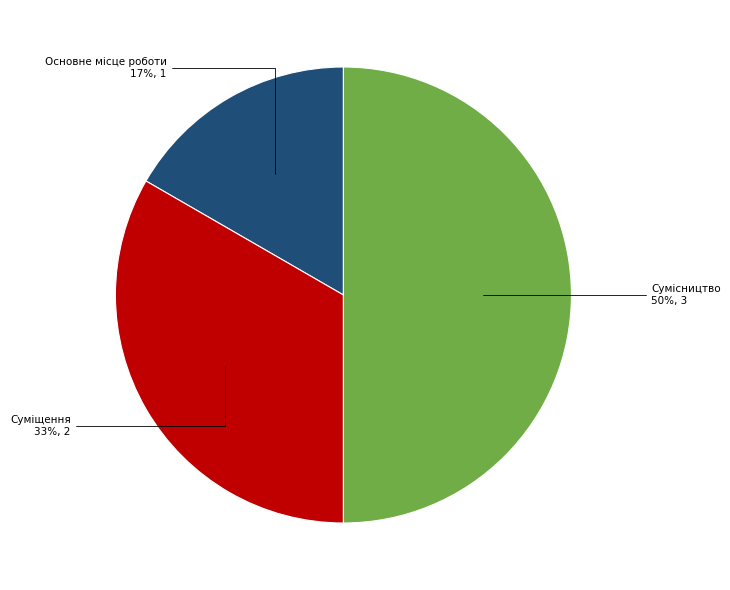

To the nearest percent, what is the average slice percentage?

33%